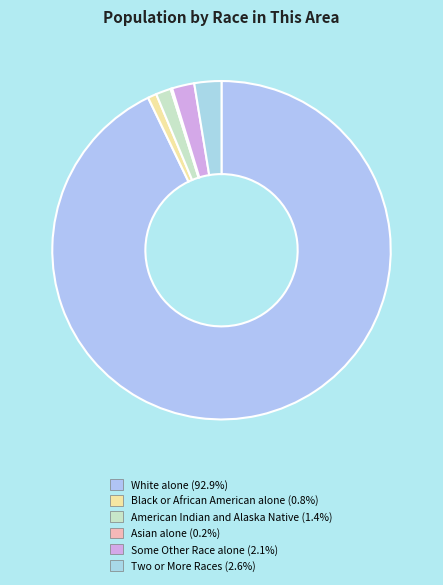

Do Some Other Race alone and American Indian and Alaska Native together represent more than half of the pie?

No